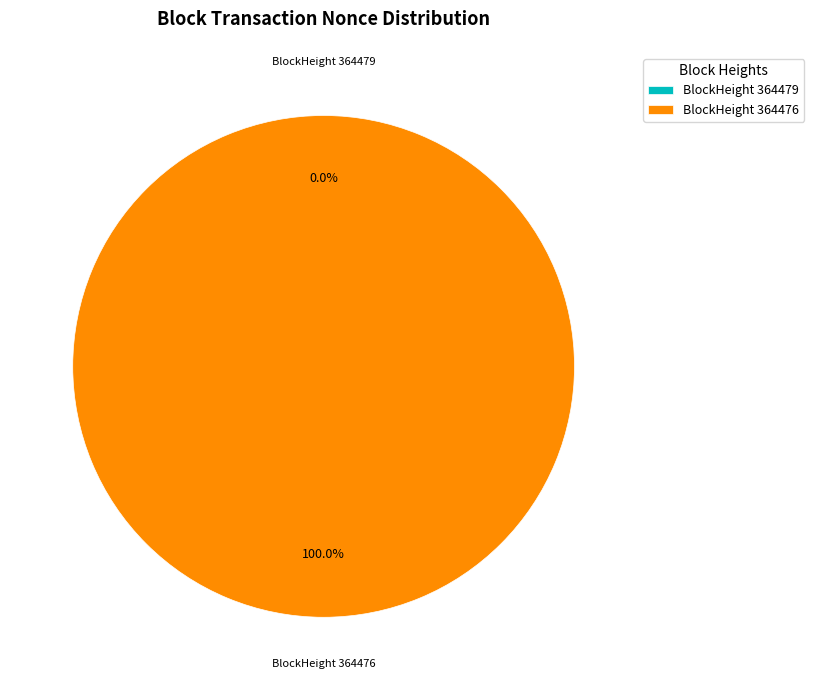

Count the number of slices in the pie.

2